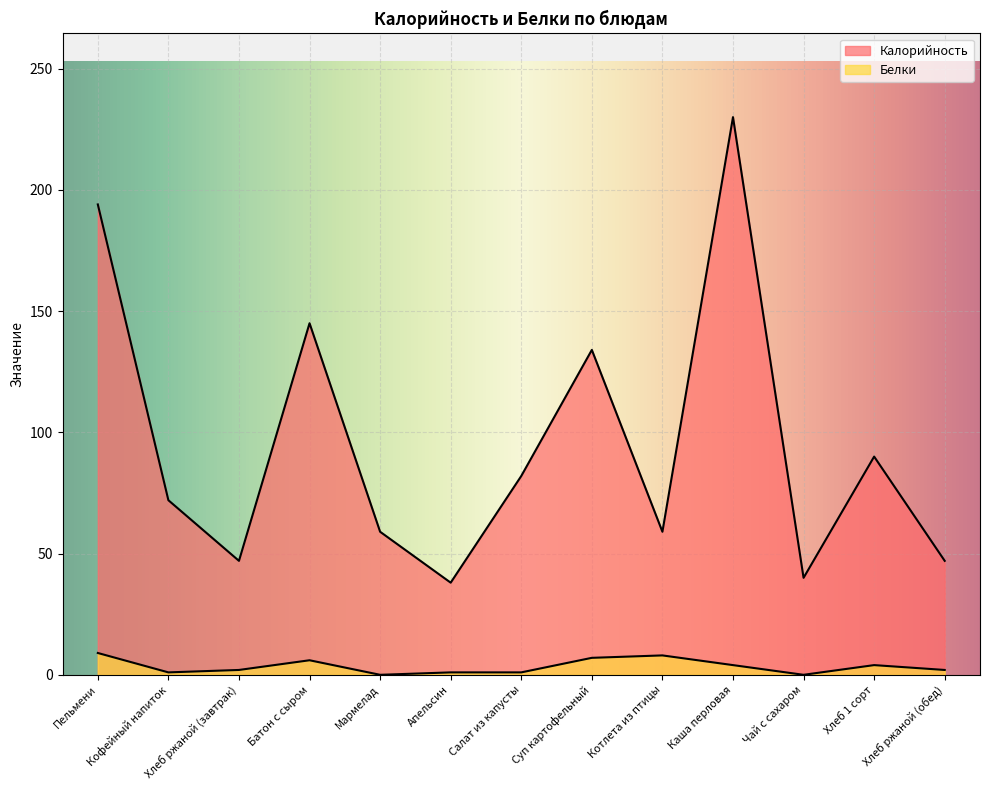

Is it true that Белки equals 14 at Пельмени?

False